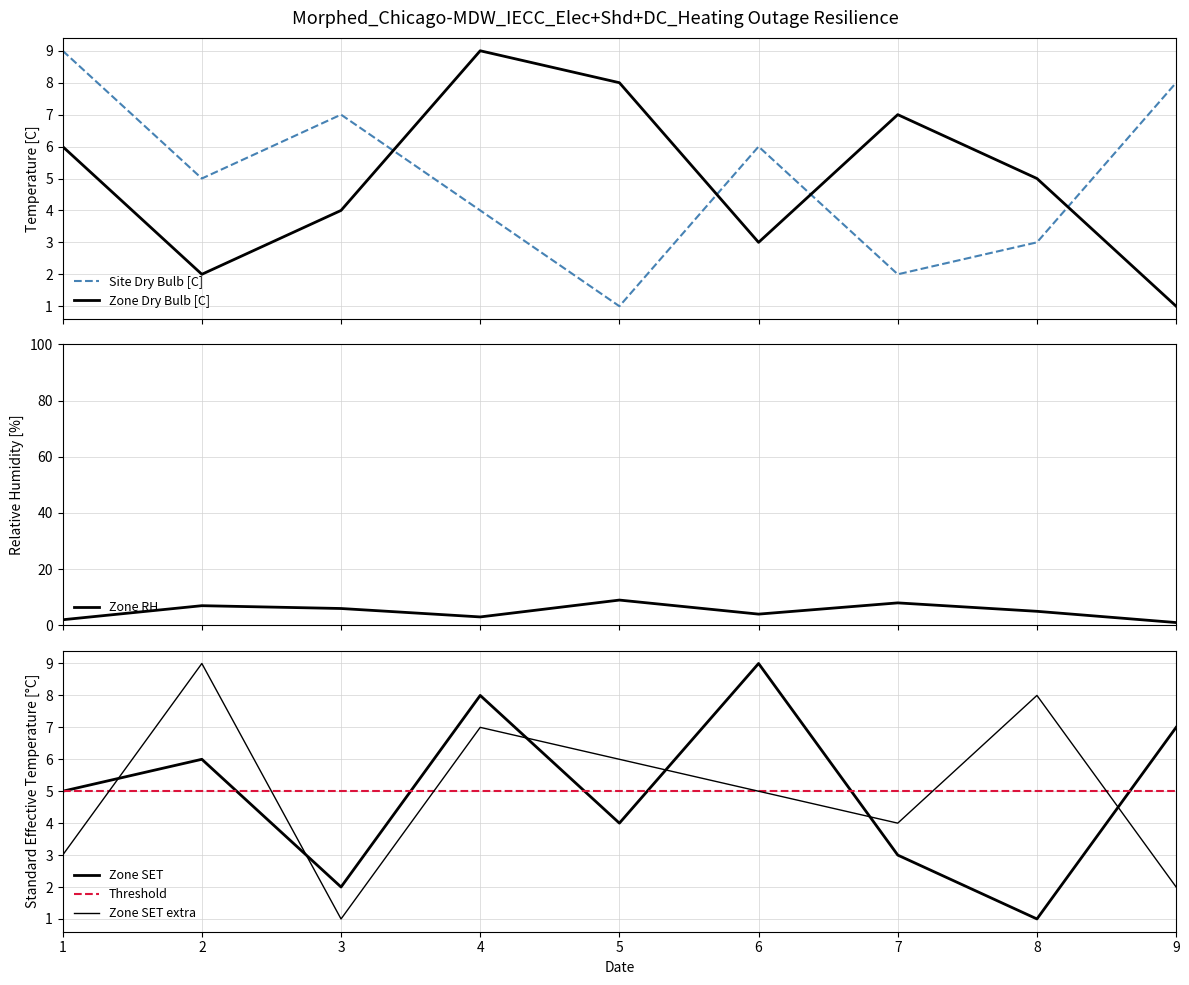

True or false: Zone Dry Bulb [C] and Site Dry Bulb [C] cross at least once.

True